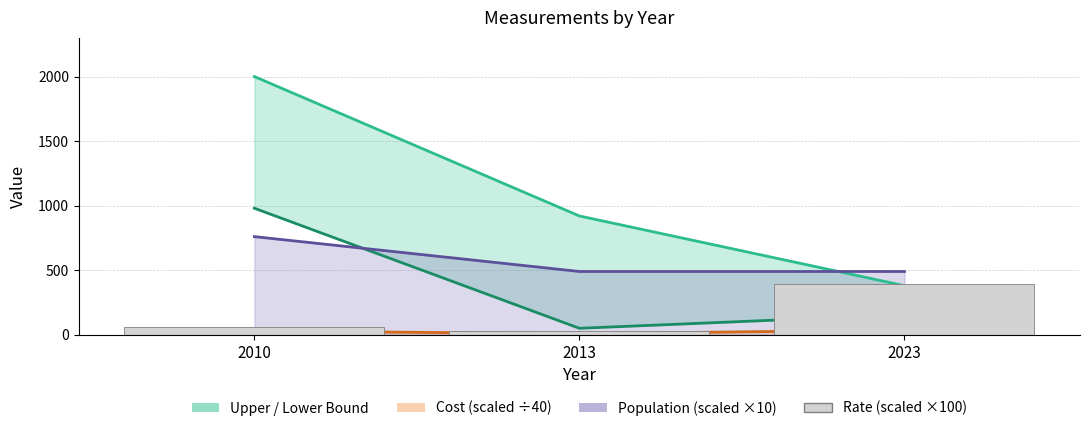

The Population line series shows 760.0 at 2010. True or false?

True